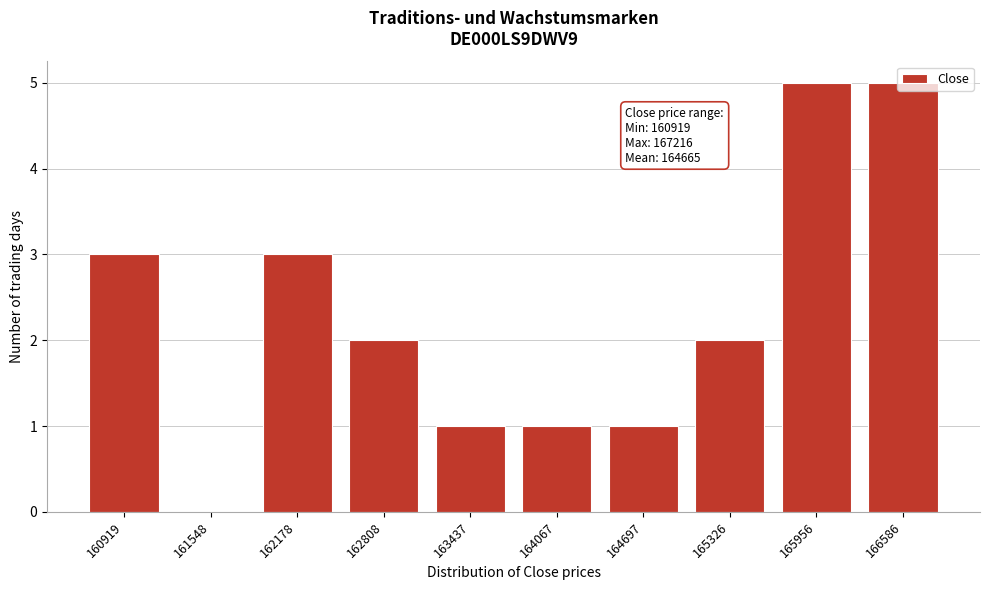

True or false: the data shows 4 at 160919.

False